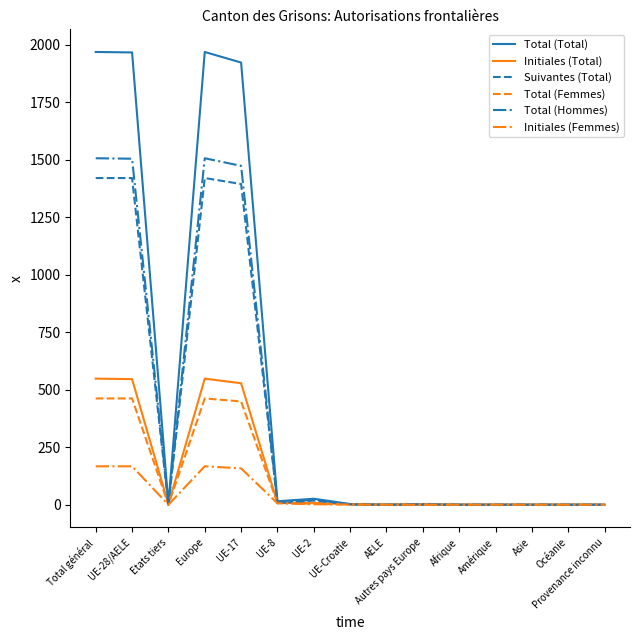

Which series has the largest total across all categories?

Total (Total)